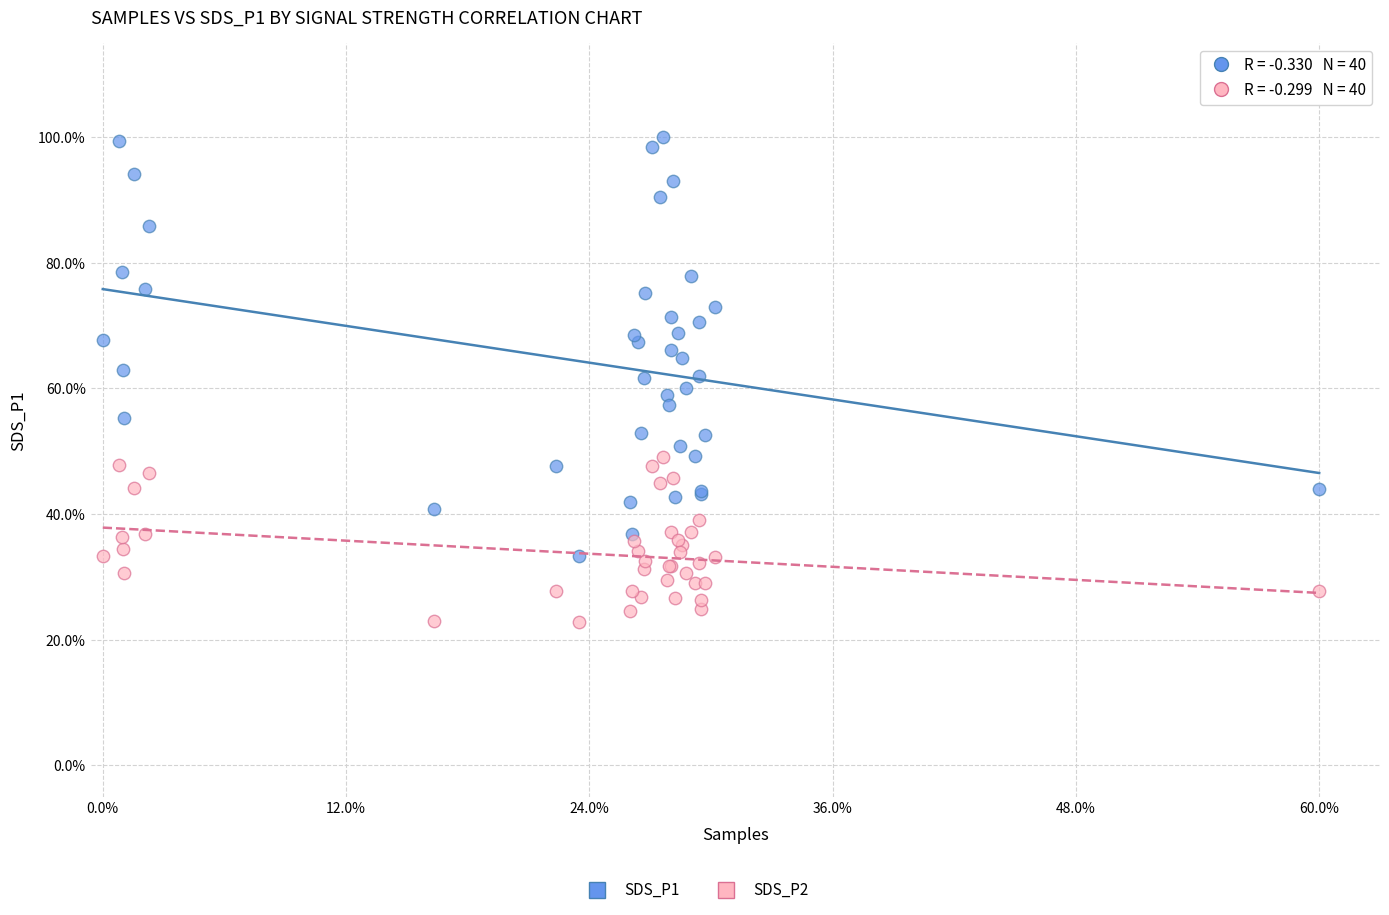

Which series reaches the maximum Y coordinate?

SDS_P1